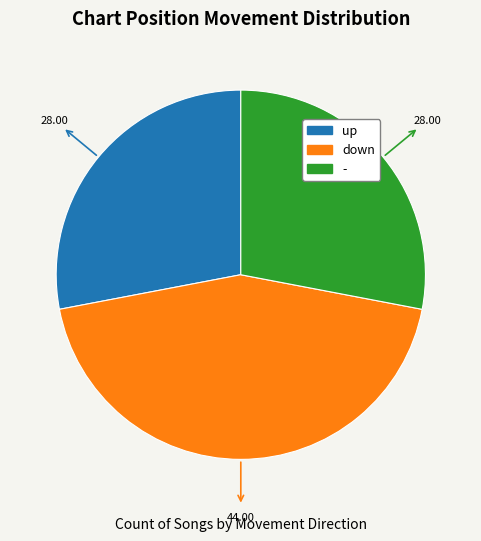

Approximately how many times larger is the value at down compared to up?

1.6